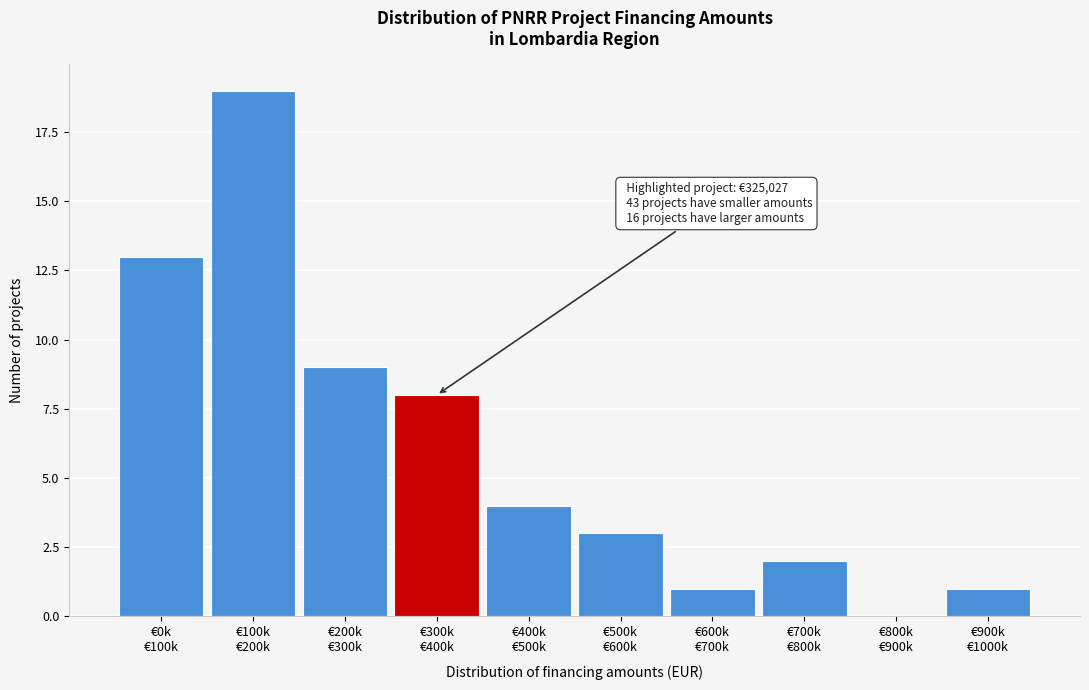

What is the greatest value displayed?

19